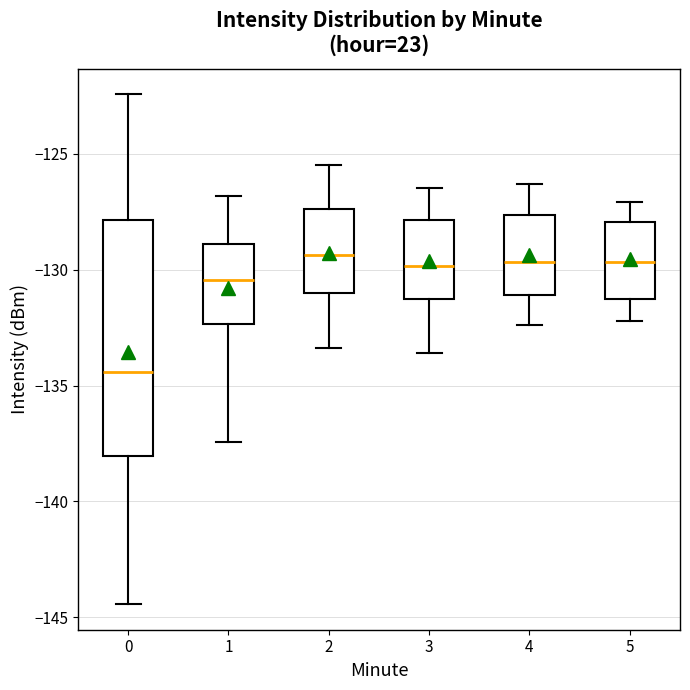

Which box is the tallest, from its lower edge to its upper edge?

0